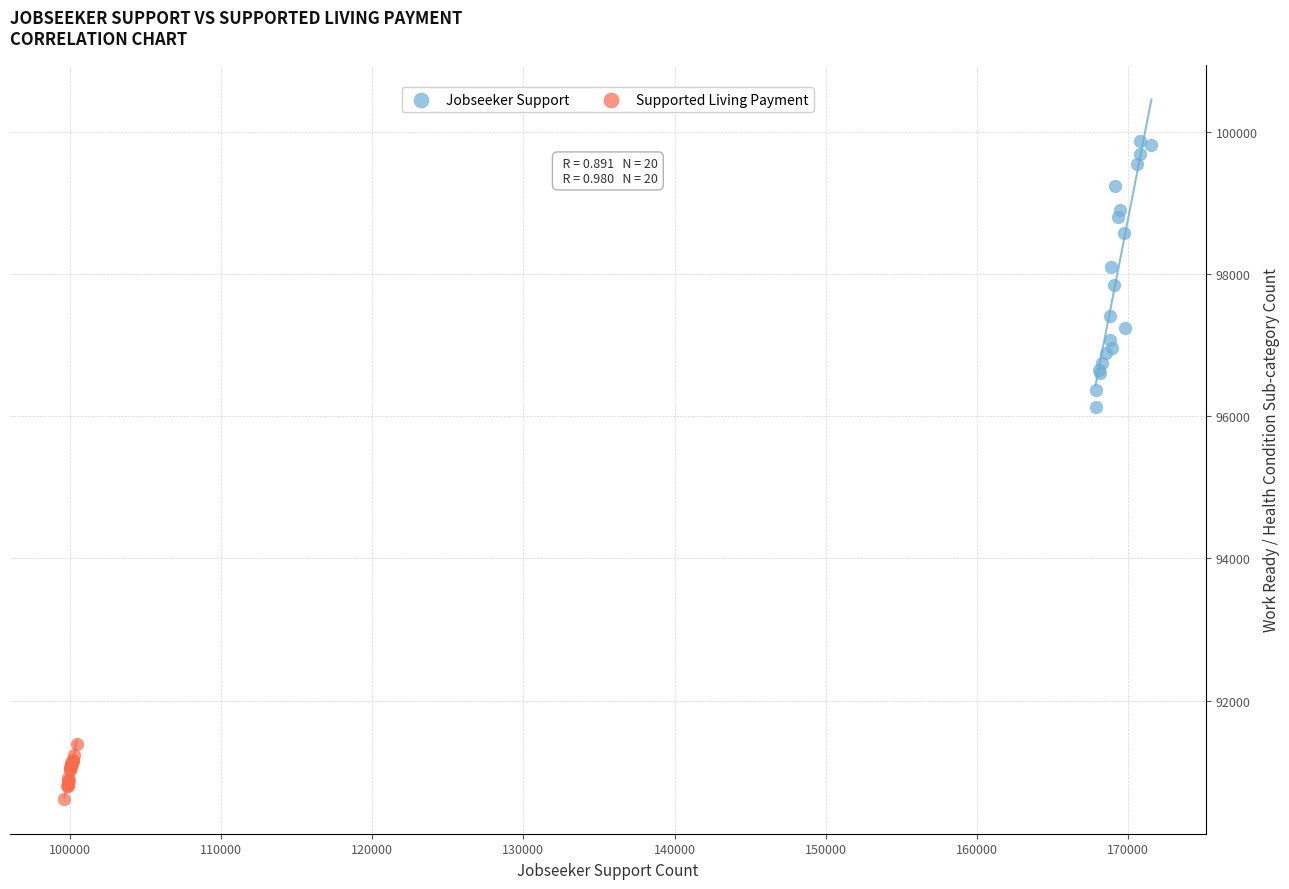

What are all the series names shown in the legend?

Jobseeker Support, Supported Living Payment